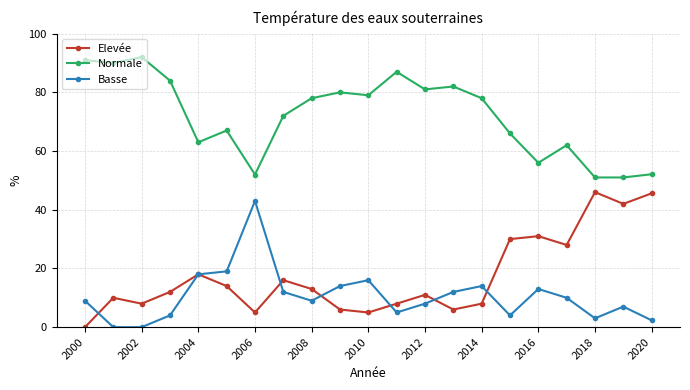

True or false: Elevée and Normale intersect in this chart.

False